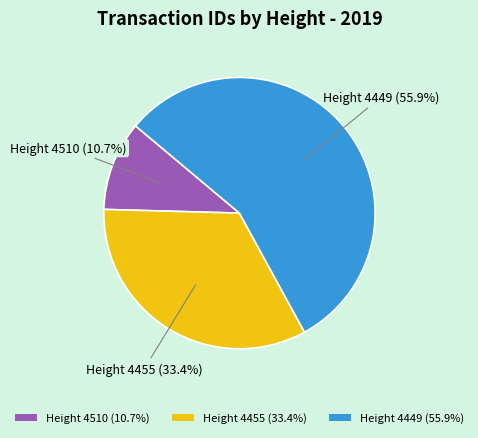

Which slice is the smallest?

Height 4510 (10.7%)